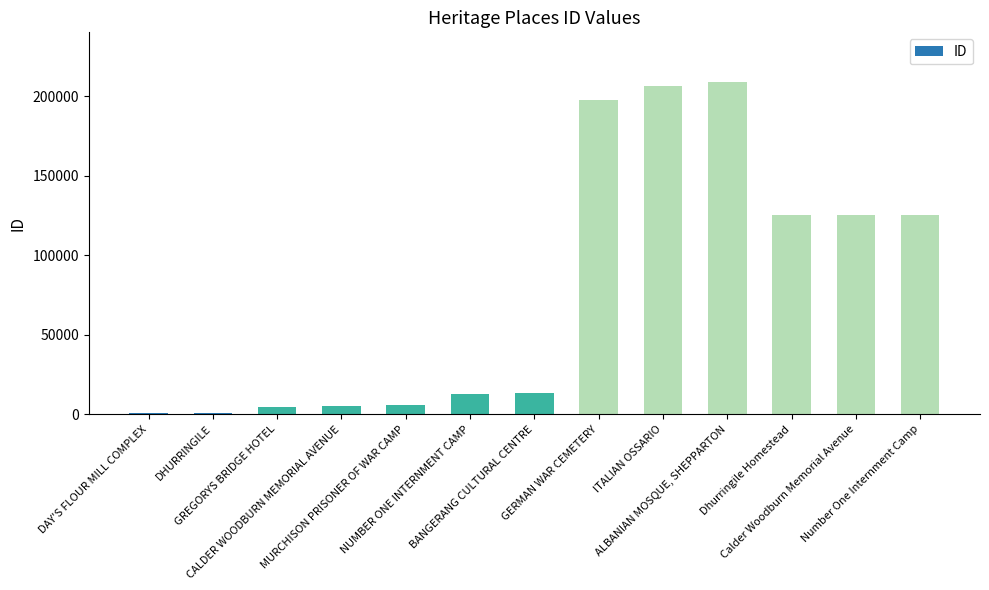

What is the maximum value shown in the chart?

208862